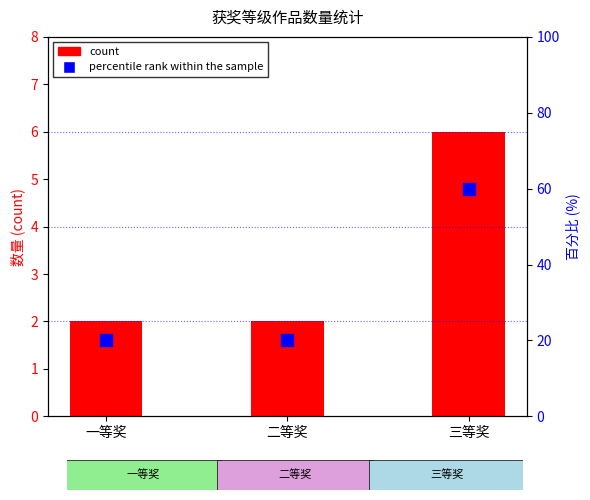

At how many categories does at least one series exceed 26?

1